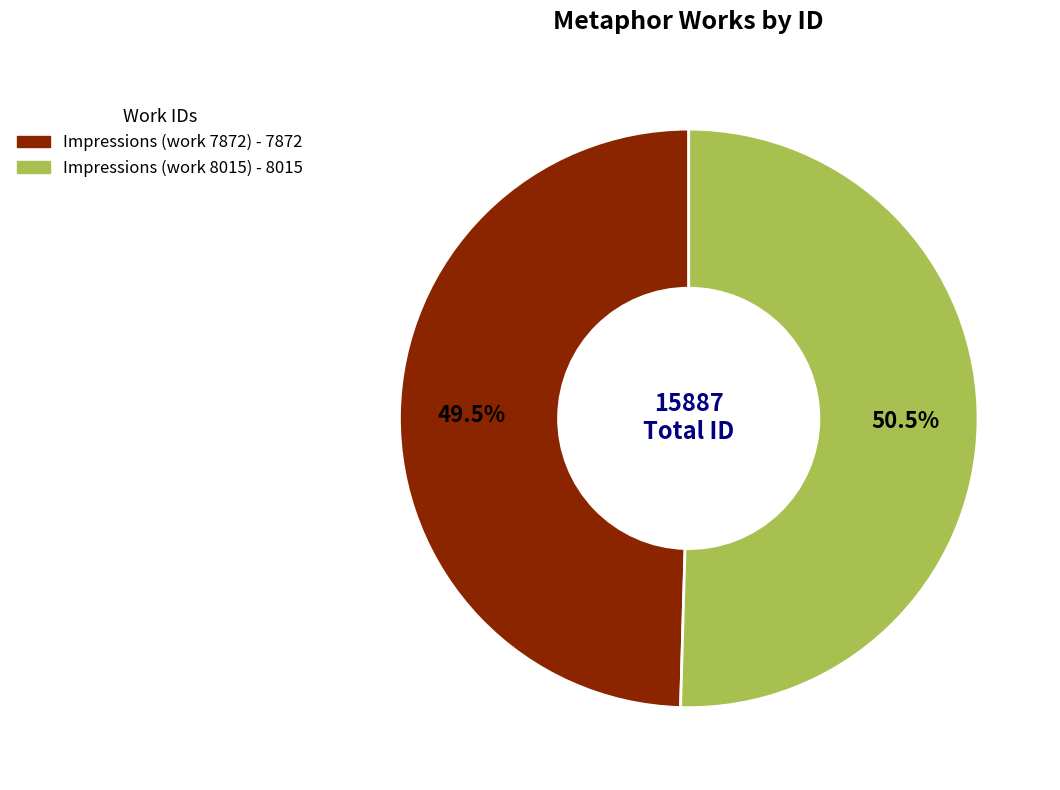

The Impressions (work 8015) slice represents 64% of the pie. True or false?

False